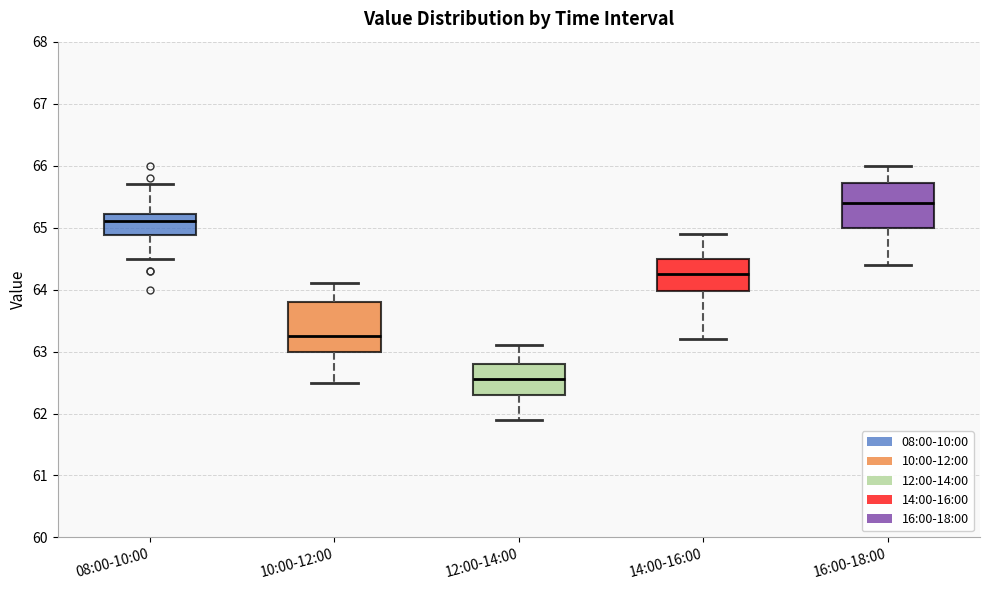

Reading left to right, read every box against the y-axis: the position of its median line, the range the box covers, and the ends of its whiskers. The values are not printed on the chart, so give them approximately, as read against the axis.

08:00-10:00: median 65.1, box 64.9 to 65.2, whiskers 64.5 to 65.7
10:00-12:00: median 63.3, box 63.0 to 63.8, whiskers 62.5 to 64.1
12:00-14:00: median 62.6, box 62.3 to 62.8, whiskers 61.9 to 63.1
14:00-16:00: median 64.3, box 64.0 to 64.5, whiskers 63.2 to 64.9
16:00-18:00: median 65.4, box 65.0 to 65.7, whiskers 64.4 to 66.0